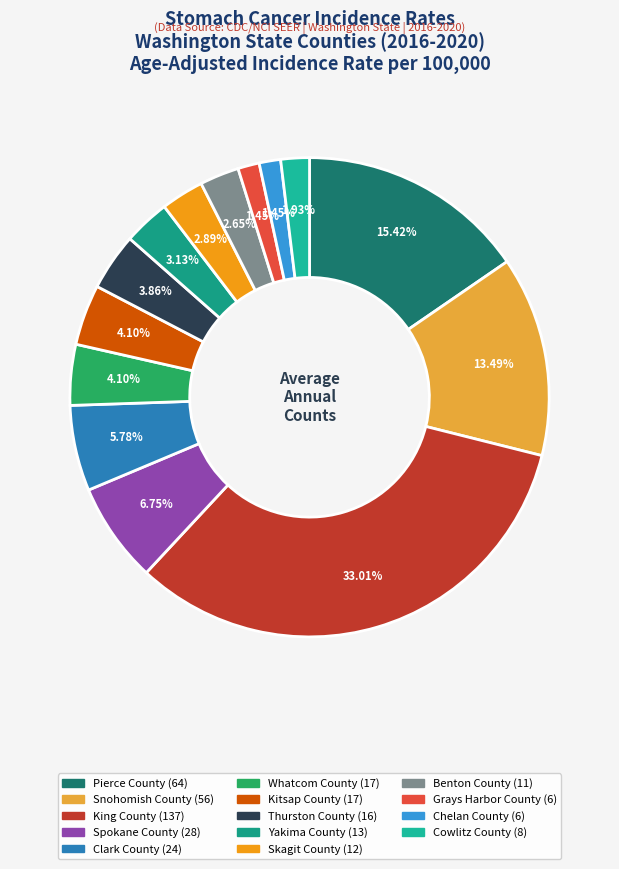

Is there a majority slice in this chart?

No